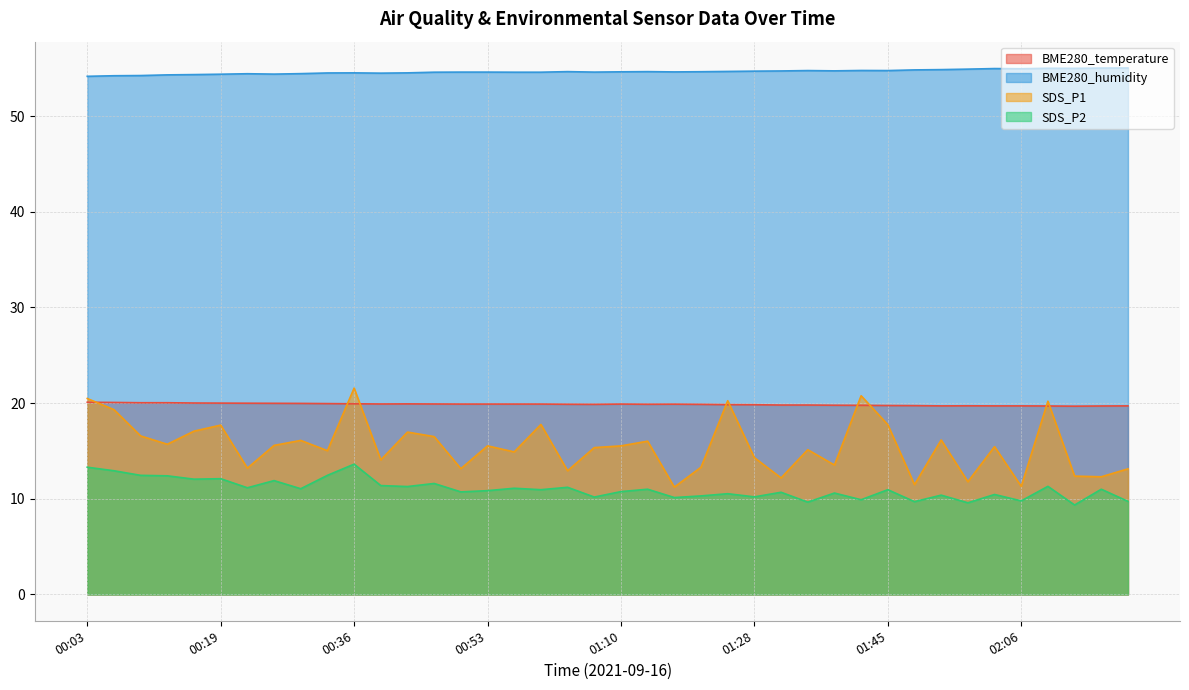

The value of BME280_humidity at 01:49 is 89.8. True or false?

False